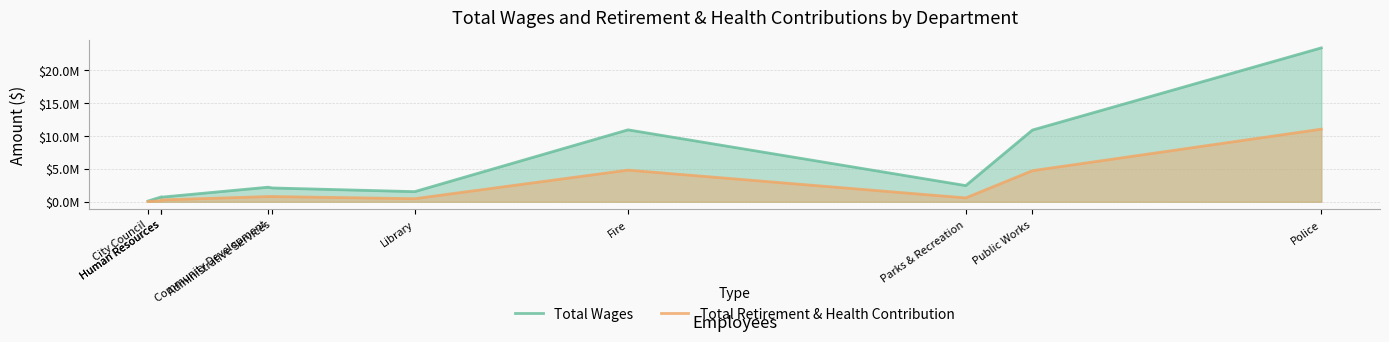

What is the difference between the second highest and second lowest values in the Total Retirement & Health Contribution series?

4656329